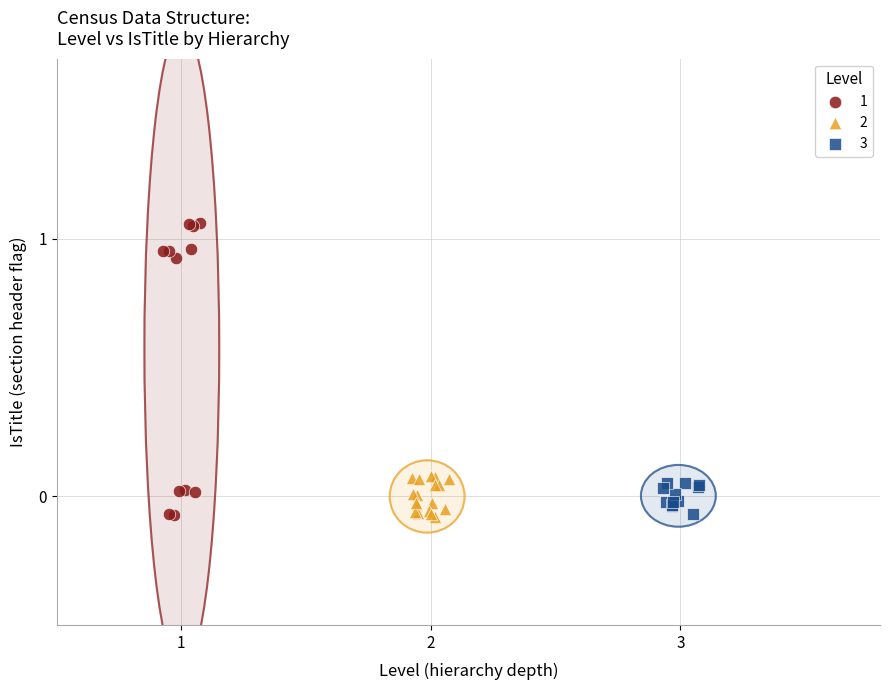

What are all the series names shown in the legend?

1, 2, 3